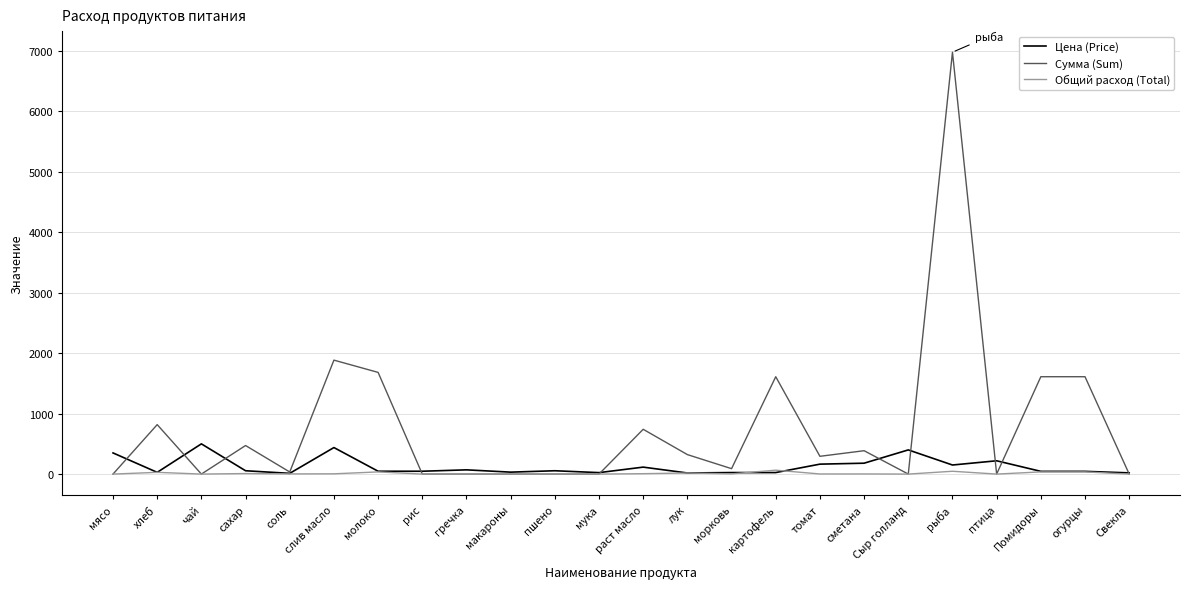

Which series has the largest total across all categories?

Сумма (Sum)